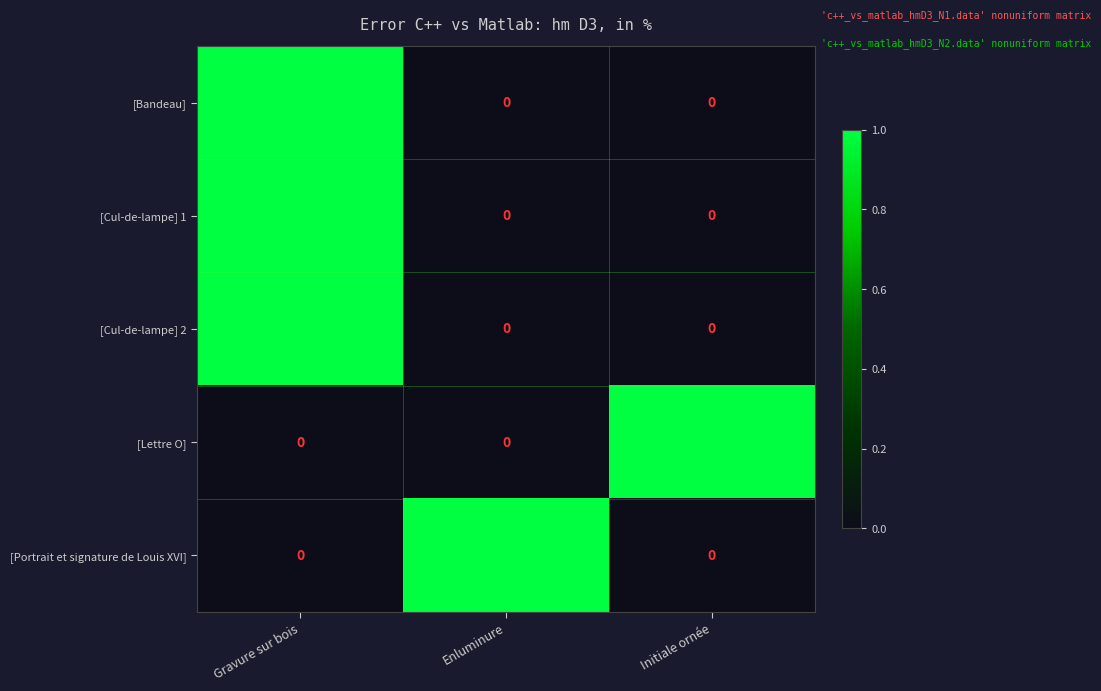

Reading left to right, transcribe all the data shown in this chart.

[Bandeau]: Gravure sur bois=1	Enluminure=0	Initiale ornée=0
[Cul-de-lampe] 1: Gravure sur bois=1	Enluminure=0	Initiale ornée=0
[Cul-de-lampe] 2: Gravure sur bois=1	Enluminure=0	Initiale ornée=0
[Lettre O]: Gravure sur bois=0	Enluminure=0	Initiale ornée=1
[Portrait et signature de Louis XVI]: Gravure sur bois=0	Enluminure=1	Initiale ornée=0